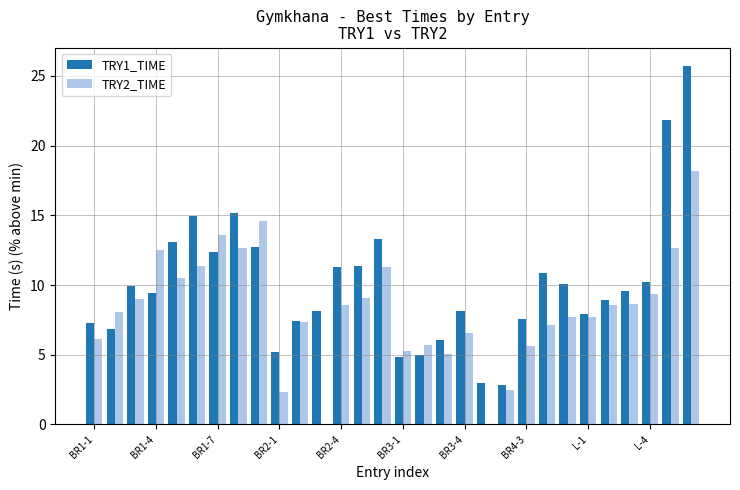

Which series has the largest total across all categories?

TRY1_TIME